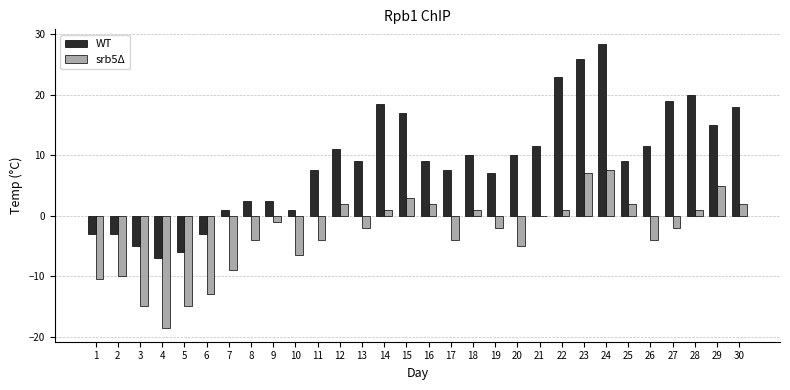

At which category is the sum across all series the highest?

24